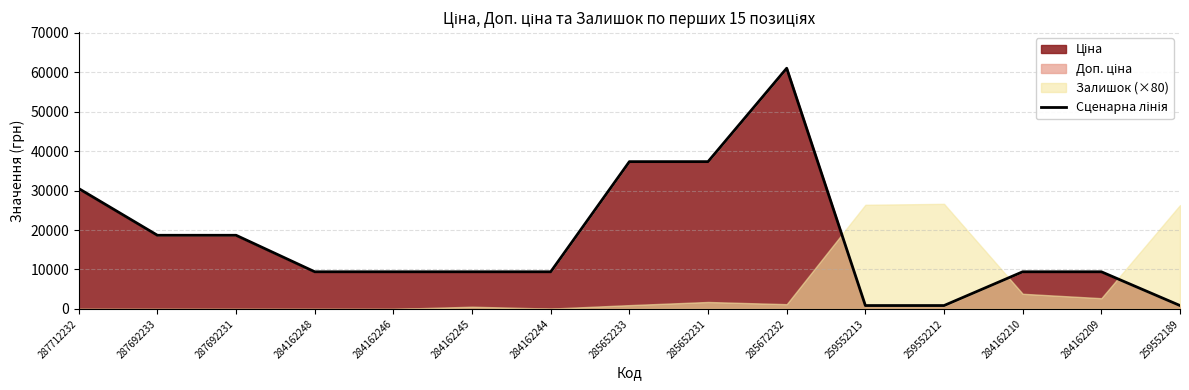

What is the smallest value displayed?

853.4